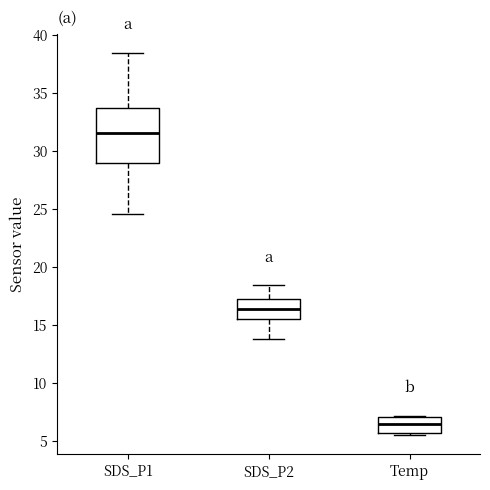

Reading left to right, read every box against the y-axis: the position of its median line, the range the box covers, and the ends of its whiskers. The values are not printed on the chart, so give them approximately, as read against the axis.

SDS_P1: median 31.5, box 29.0 to 33.5, whiskers 24.5 to 38.5
SDS_P2: median 16.5, box 15.5 to 17.0, whiskers 14.0 to 18.5
Temp: median 6.5, box 5.5 to 7.0, whiskers 5.5 (just below the box's lower edge) to 7.0